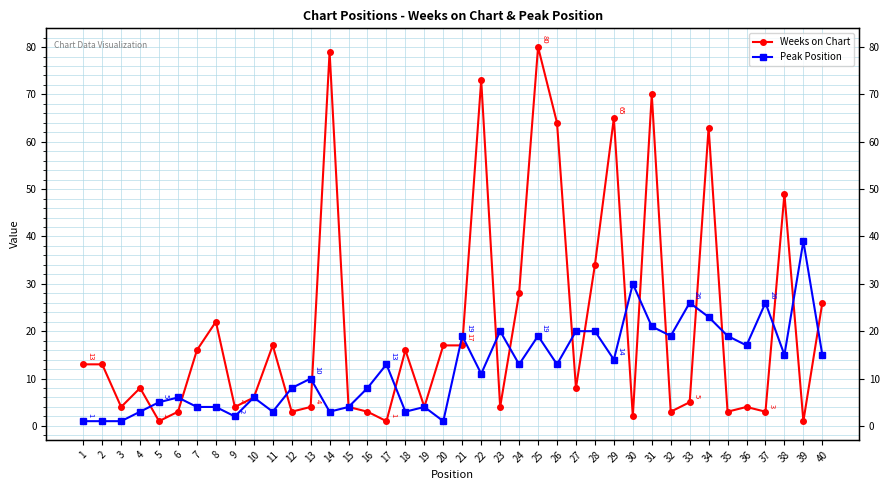

Where is Peak Position nearest to the value 20?

23